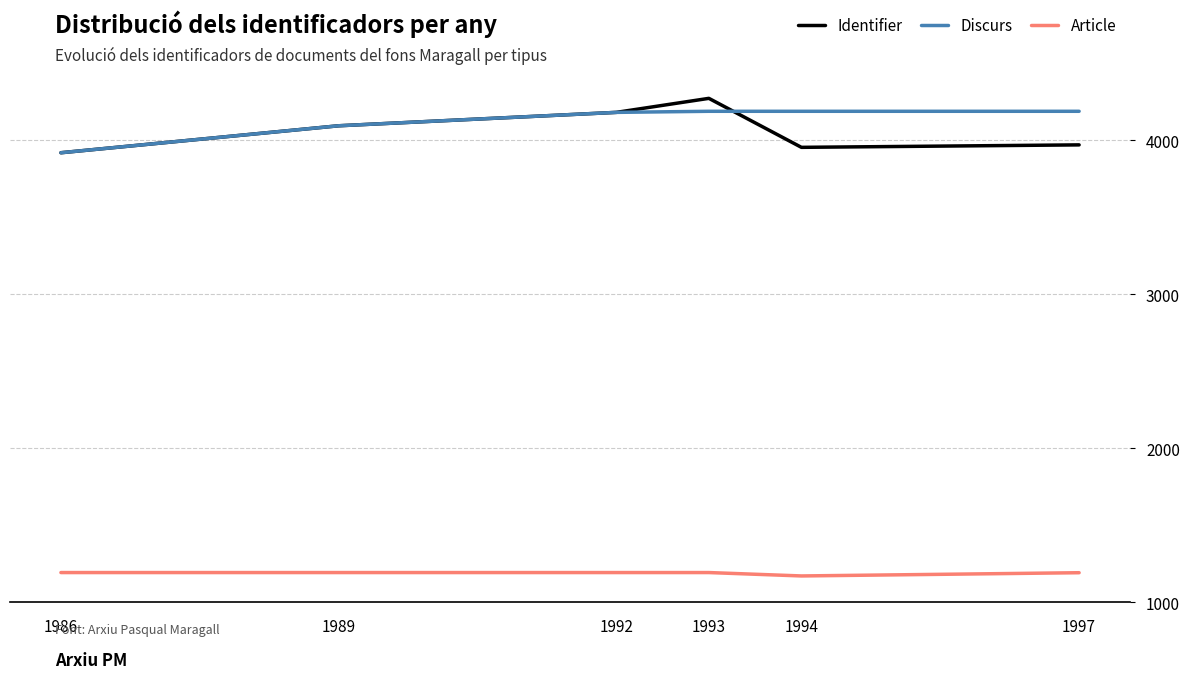

What is the spread (max minus min) of values at 1986?

2725